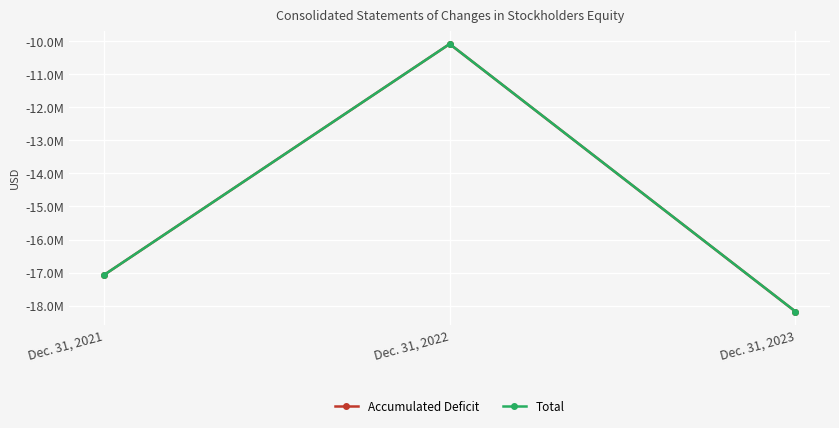

Where is Accumulated Deficit nearest to the value -14132208?

Dec. 31, 2021